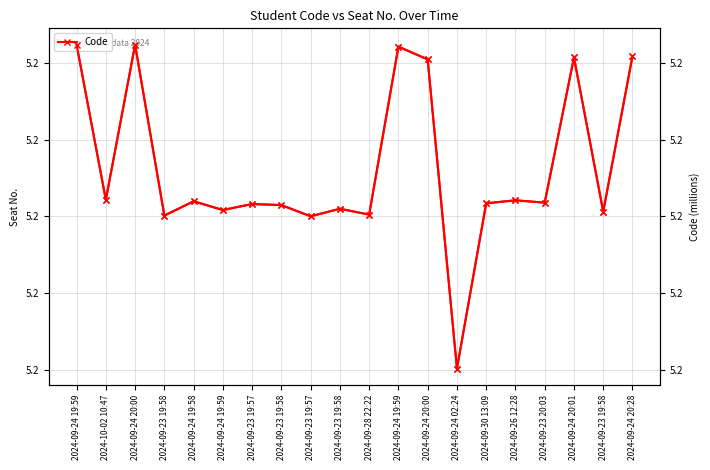

Which category has the highest value in the Code series?

2024-09-24 19:59